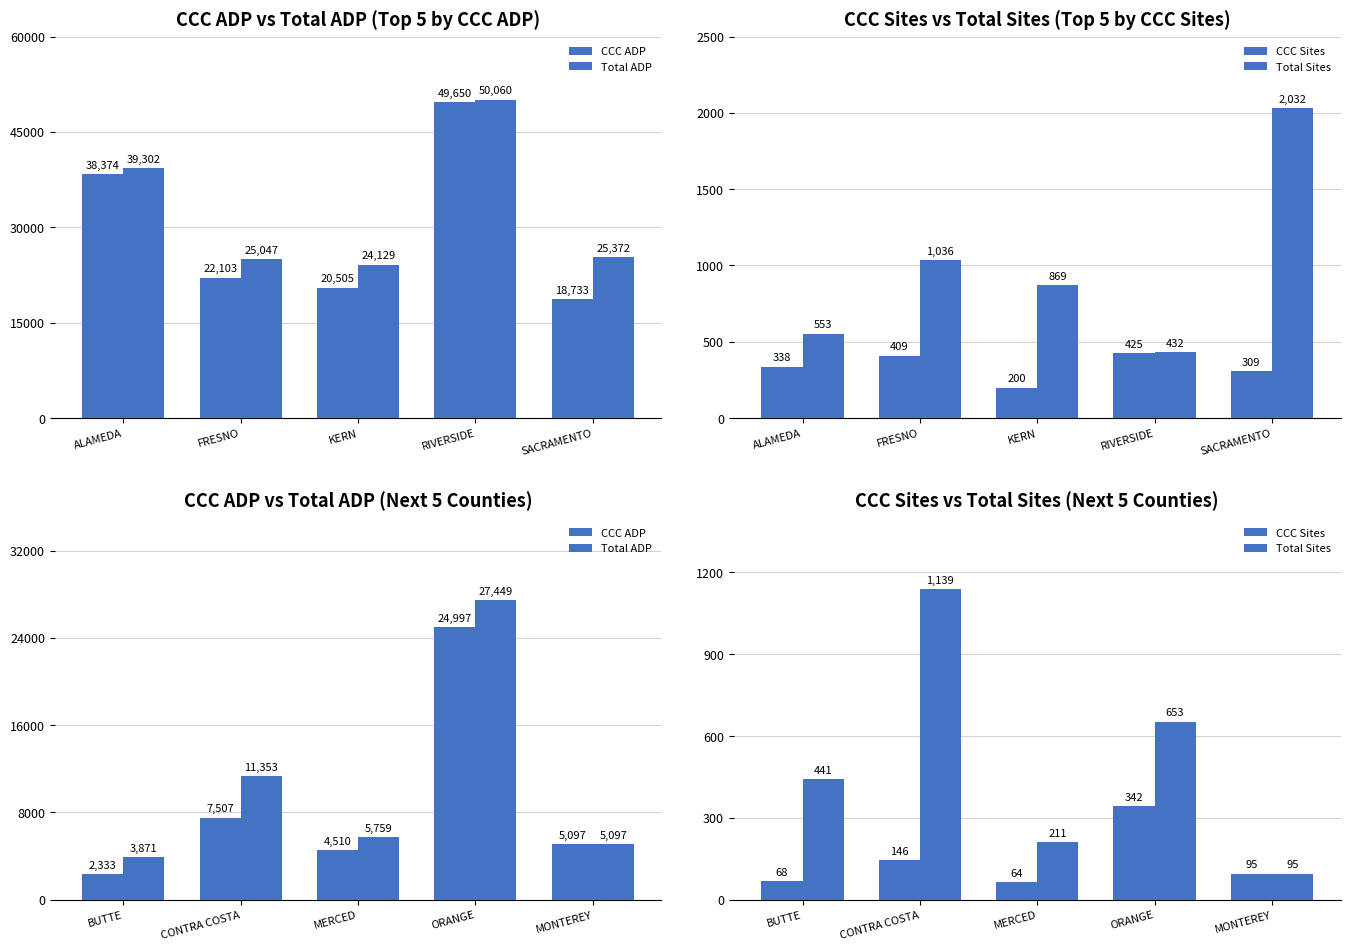

What is the difference between the second highest and minimum values in the CCC Sites series?

82